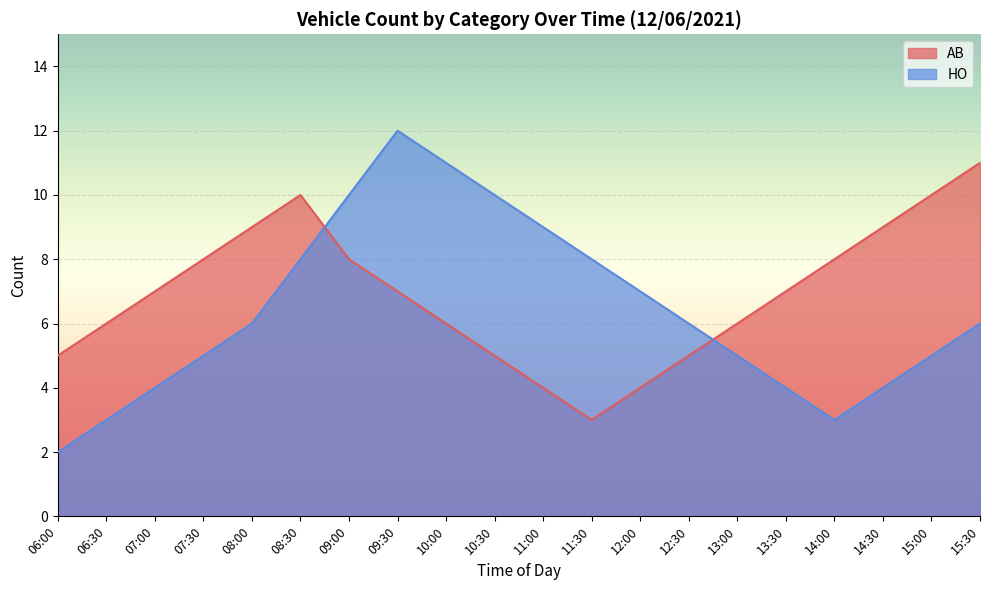

At which category is the sum across all series the highest?

09:30